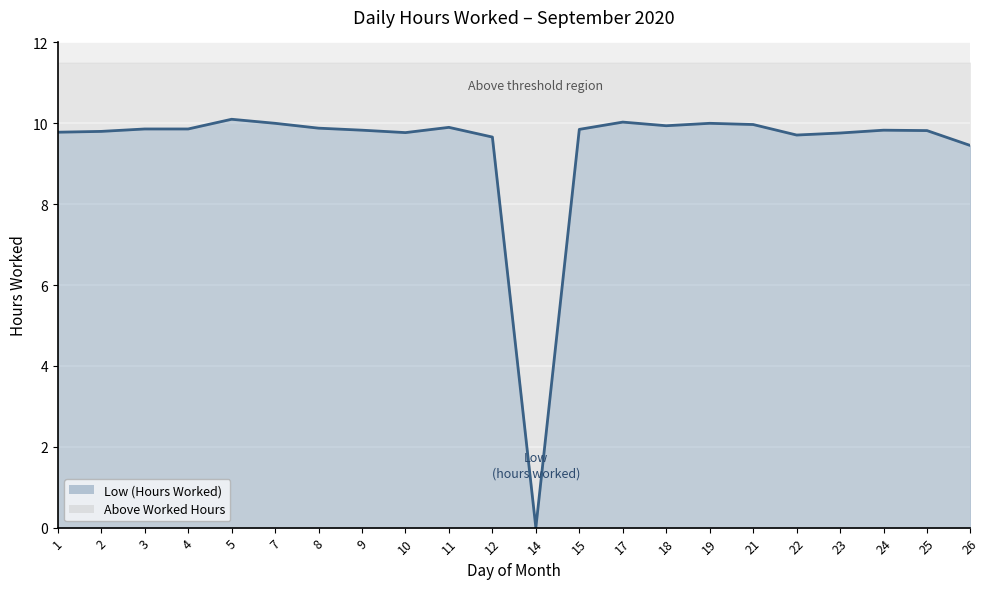

Between 10 and 5, which is larger?

5